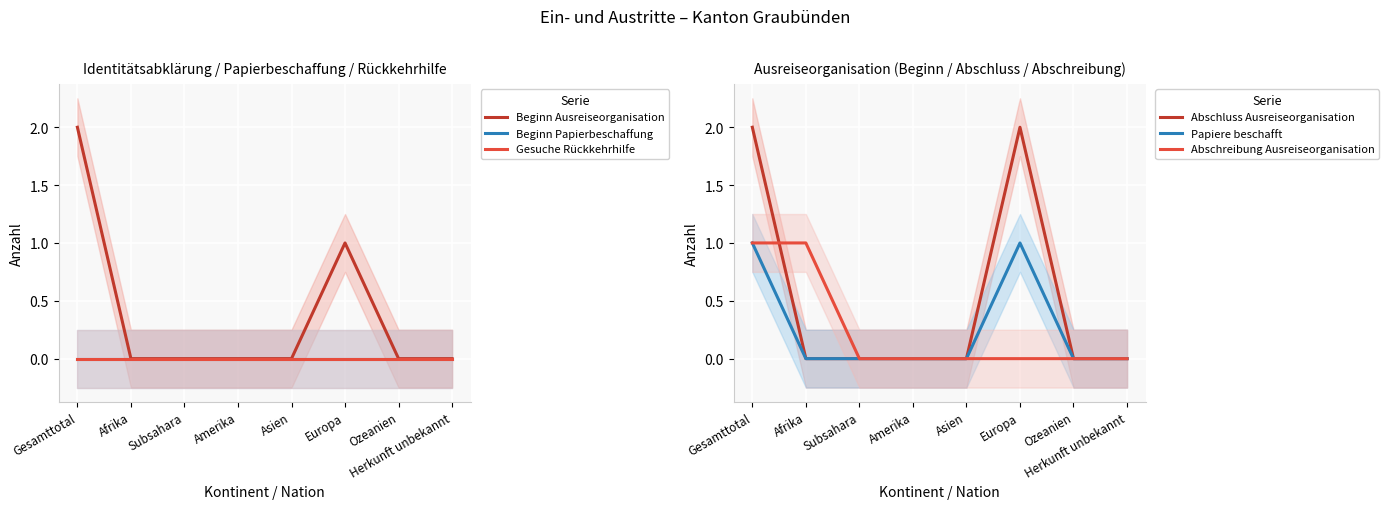

Between Asien and Europa, which series saw the biggest shift?

Abschluss Ausreiseorganisation